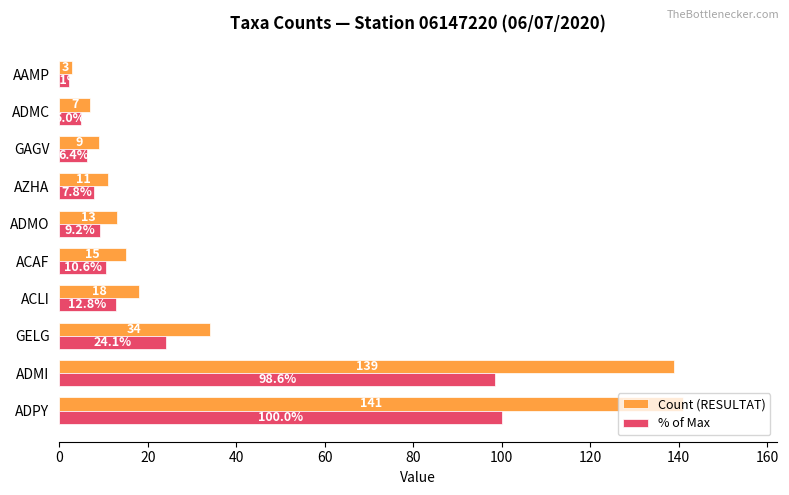

How many series are shown in this chart?

2